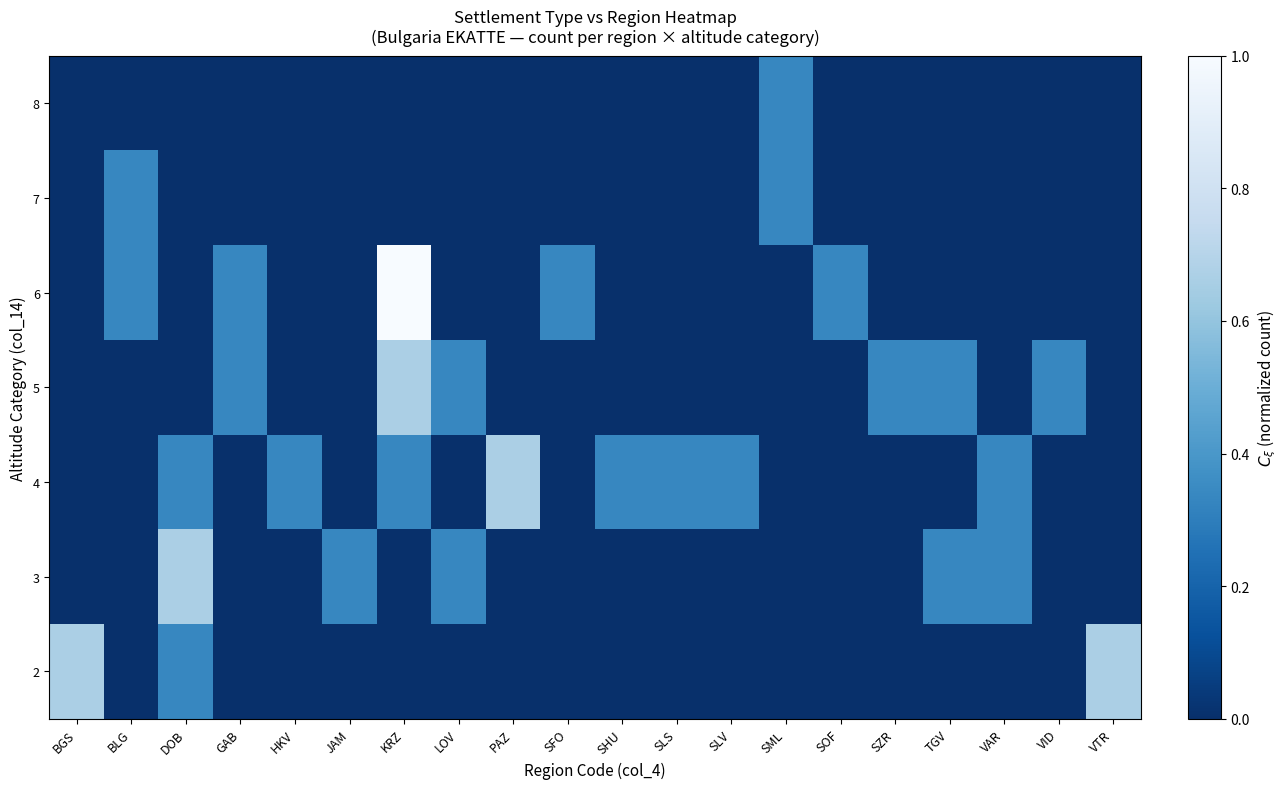

Reading left to right, transcribe all the data shown in this chart.

2: BGS=0.7	BLG=0.0	DOB=0.3	GAB=0.0	HKV=0.0	JAM=0.0	KRZ=0.0	LOV=0.0	PAZ=0.0	SFO=0.0	SHU=0.0	SLS=0.0	SLV=0.0	SML=0.0	SOF=0.0	SZR=0.0	TGV=0.0	VAR=0.0	VID=0.0	VTR=0.7
3: BGS=0.0	BLG=0.0	DOB=0.7	GAB=0.0	HKV=0.0	JAM=0.3	KRZ=0.0	LOV=0.3	PAZ=0.0	SFO=0.0	SHU=0.0	SLS=0.0	SLV=0.0	SML=0.0	SOF=0.0	SZR=0.0	TGV=0.3	VAR=0.3	VID=0.0	VTR=0.0
4: BGS=0.0	BLG=0.0	DOB=0.3	GAB=0.0	HKV=0.3	JAM=0.0	KRZ=0.3	LOV=0.0	PAZ=0.7	SFO=0.0	SHU=0.3	SLS=0.3	SLV=0.3	SML=0.0	SOF=0.0	SZR=0.0	TGV=0.0	VAR=0.3	VID=0.0	VTR=0.0
5: BGS=0.0	BLG=0.0	DOB=0.0	GAB=0.3	HKV=0.0	JAM=0.0	KRZ=0.7	LOV=0.3	PAZ=0.0	SFO=0.0	SHU=0.0	SLS=0.0	SLV=0.0	SML=0.0	SOF=0.0	SZR=0.3	TGV=0.3	VAR=0.0	VID=0.3	VTR=0.0
6: BGS=0.0	BLG=0.3	DOB=0.0	GAB=0.3	HKV=0.0	JAM=0.0	KRZ=1.0	LOV=0.0	PAZ=0.0	SFO=0.3	SHU=0.0	SLS=0.0	SLV=0.0	SML=0.0	SOF=0.3	SZR=0.0	TGV=0.0	VAR=0.0	VID=0.0	VTR=0.0
7: BGS=0.0	BLG=0.3	DOB=0.0	GAB=0.0	HKV=0.0	JAM=0.0	KRZ=0.0	LOV=0.0	PAZ=0.0	SFO=0.0	SHU=0.0	SLS=0.0	SLV=0.0	SML=0.3	SOF=0.0	SZR=0.0	TGV=0.0	VAR=0.0	VID=0.0	VTR=0.0
8: BGS=0.0	BLG=0.0	DOB=0.0	GAB=0.0	HKV=0.0	JAM=0.0	KRZ=0.0	LOV=0.0	PAZ=0.0	SFO=0.0	SHU=0.0	SLS=0.0	SLV=0.0	SML=0.3	SOF=0.0	SZR=0.0	TGV=0.0	VAR=0.0	VID=0.0	VTR=0.0